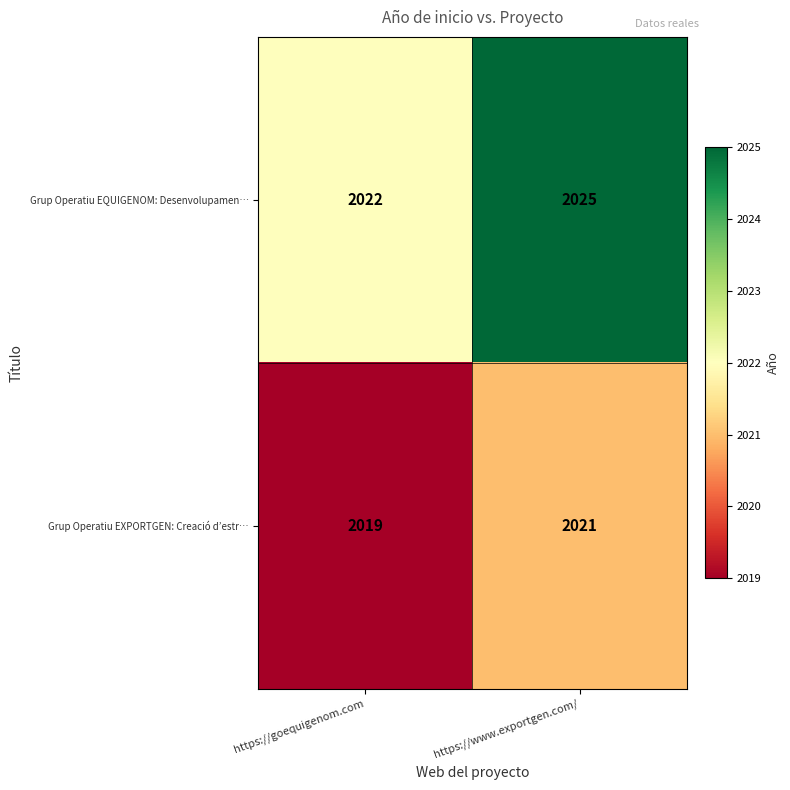

Rank the series at https://goequigenom.com from lowest to highest value.

Grup Operatiu EXPORTGEN: Creació d’estr…, Grup Operatiu EQUIGENOM: Desenvolupamen…